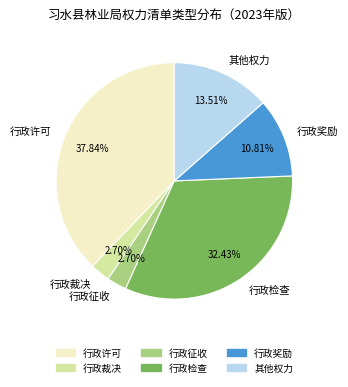

The 行政许可 slice represents 38% of the pie. True or false?

True